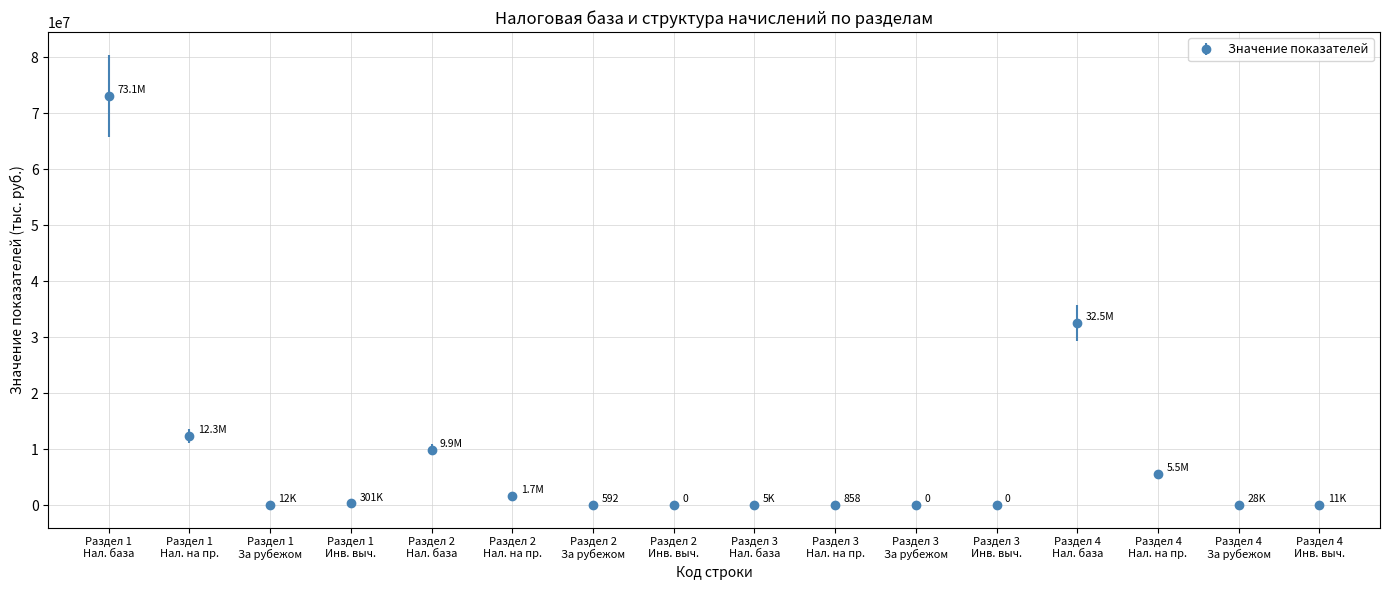

What is the maximum value shown in the chart?

73133225